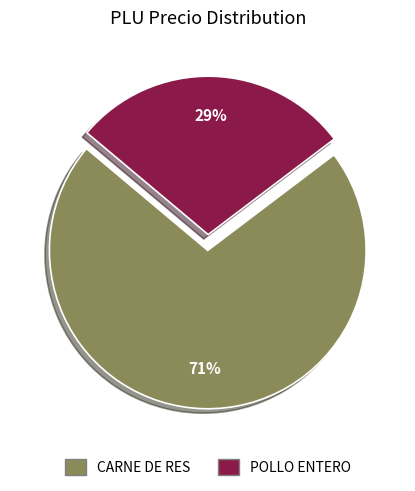

Which slice is the smallest?

POLLO ENTERO